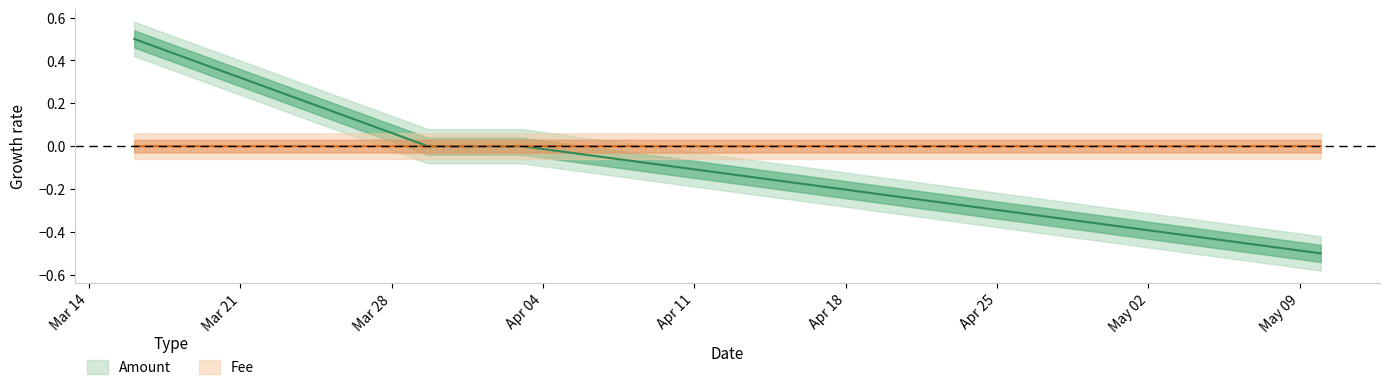

What is the label of the 2nd point from the left?

2017-03-29 16:17:23